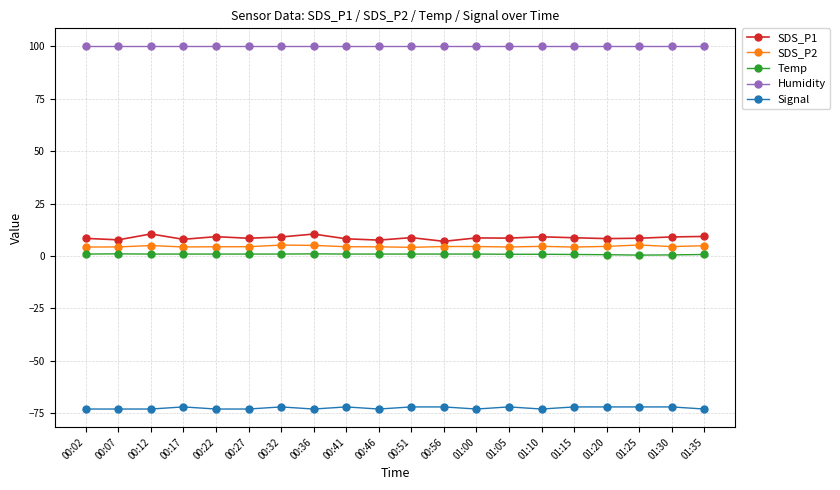

What is the maximum value for Signal?

-72.0